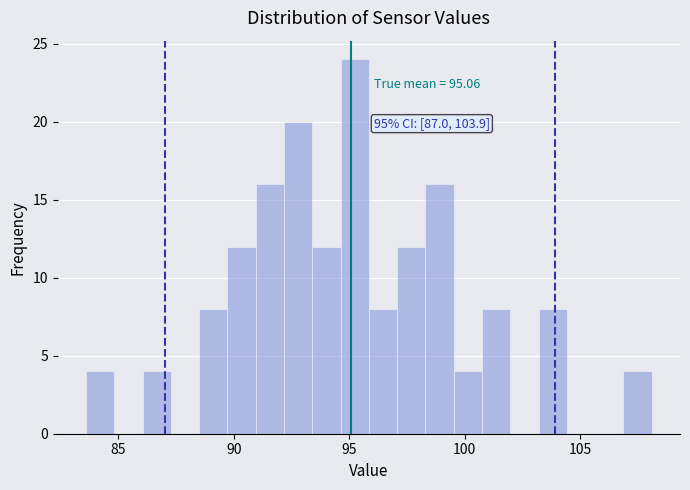

Read against the x-axis, roughly where is the centre of the tallest bar?

95.0